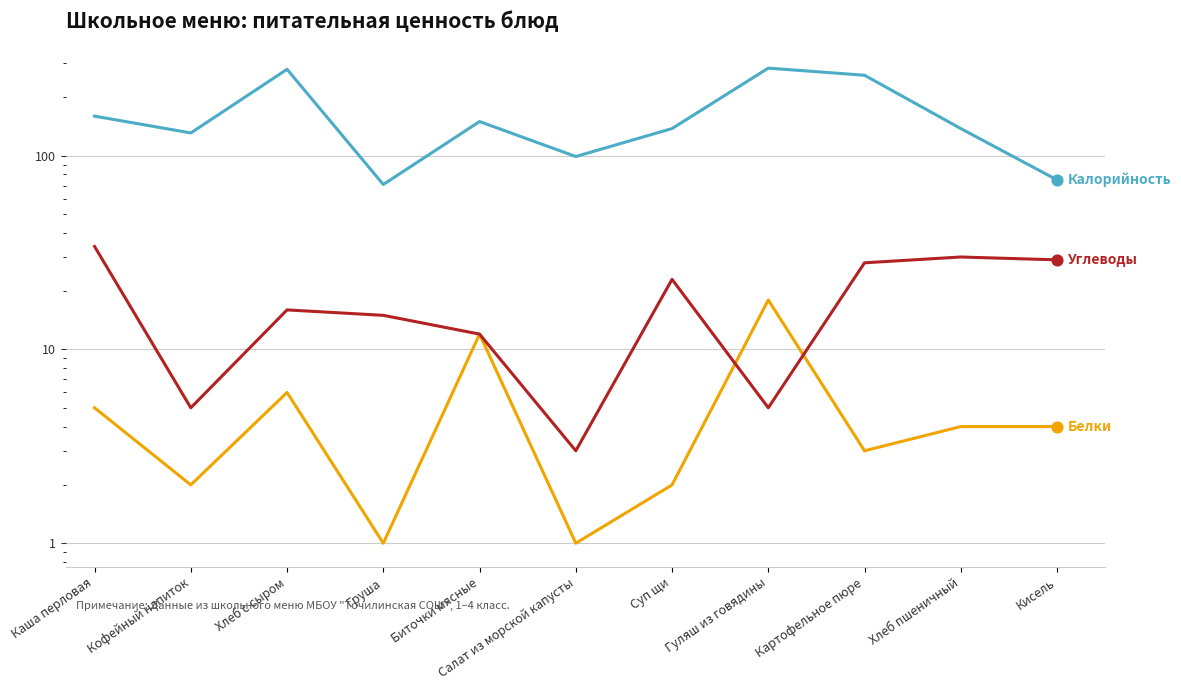

Which series has the largest Y range (max minus min)?

Калорийность